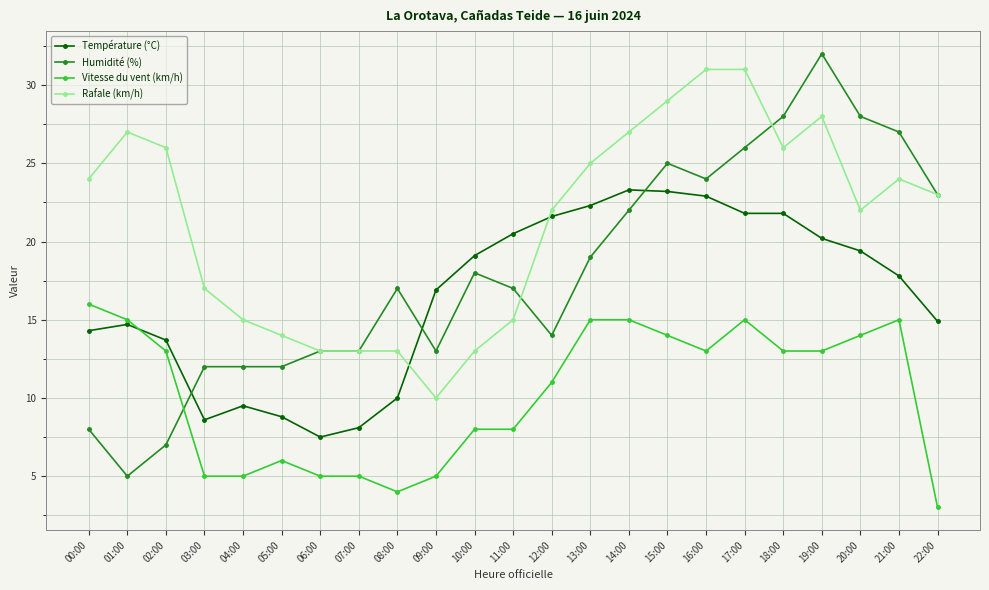

What position from the right is 07:00?

16